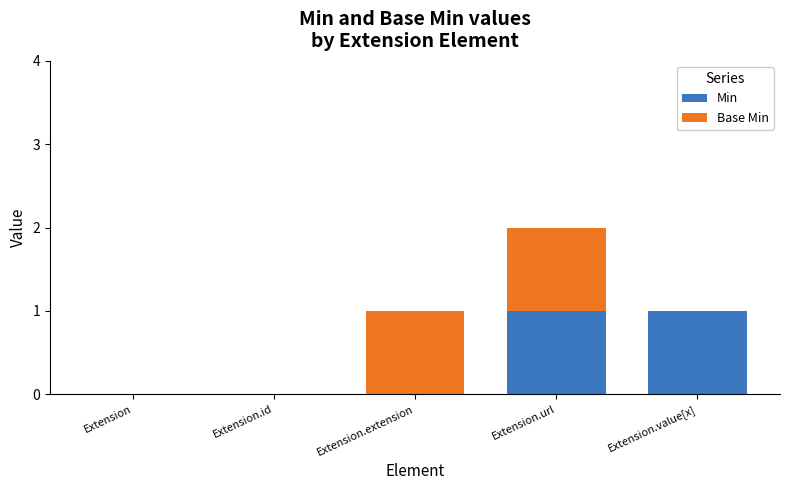

Is it true that Min equals 0 at Extension.id?

True